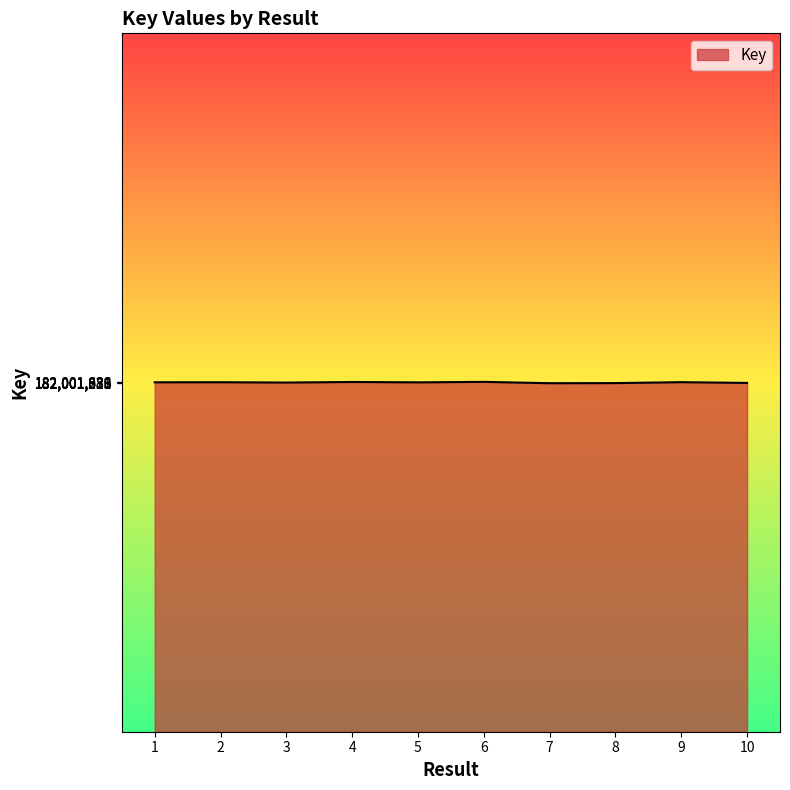

What is the greatest value displayed?

182001839